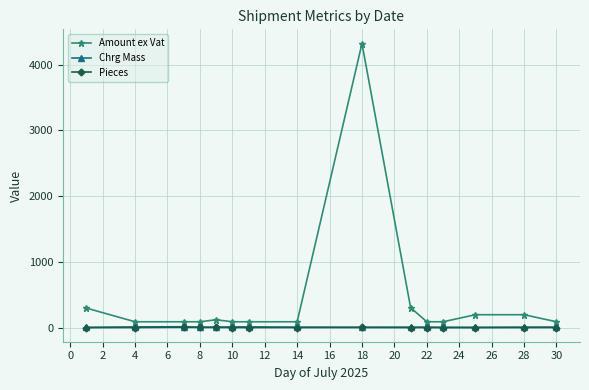

What is the maximum value for Amount ex Vat?

4322.6